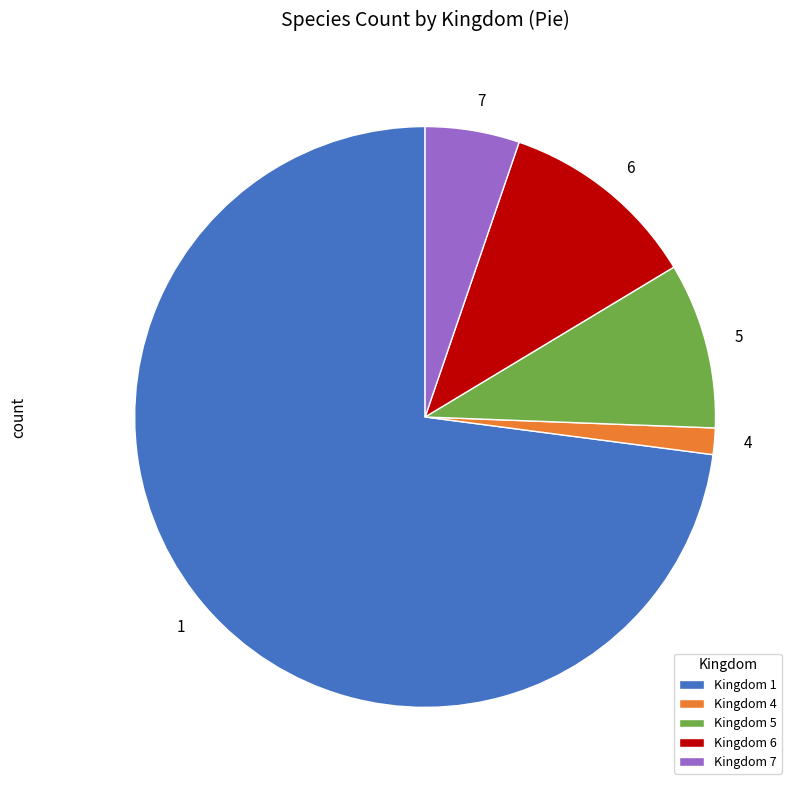

Does any single category account for the majority?

Yes